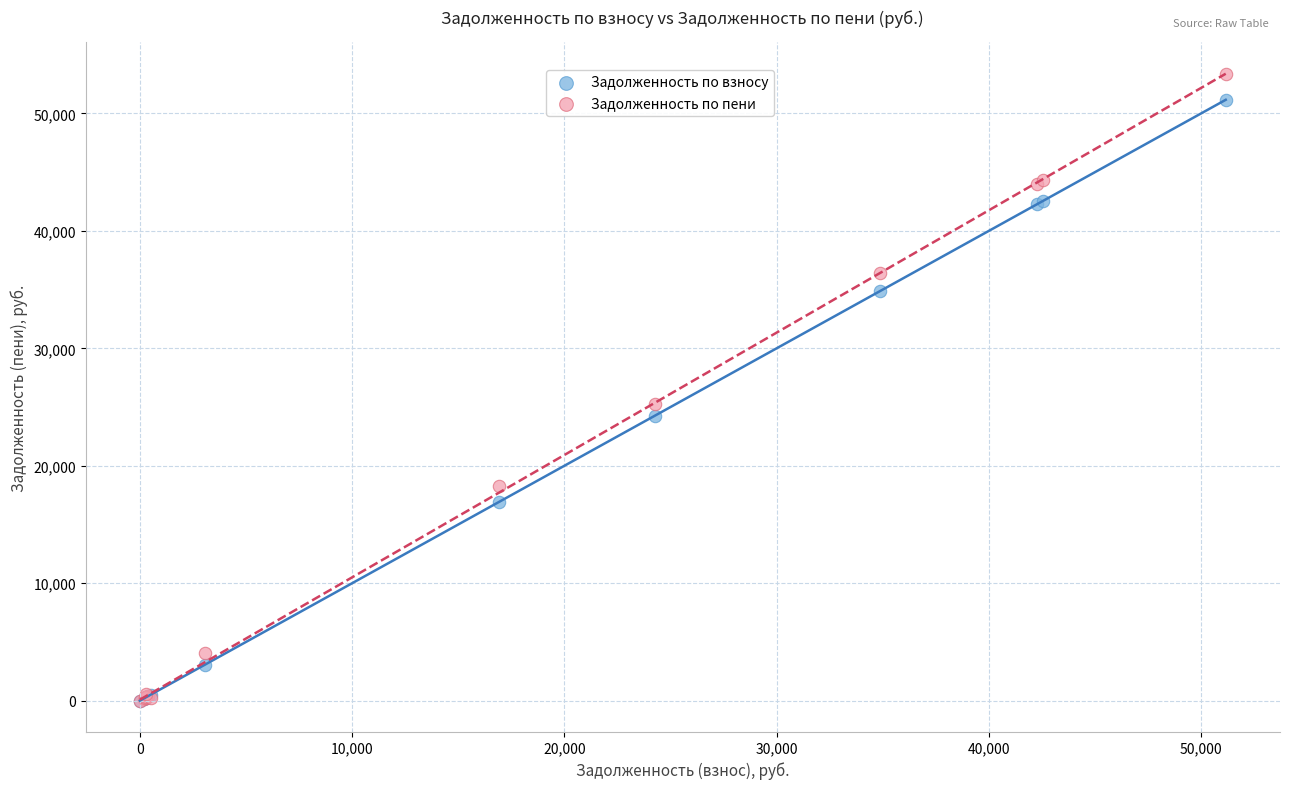

Which series contains the highest Y value?

Задолженность по пени